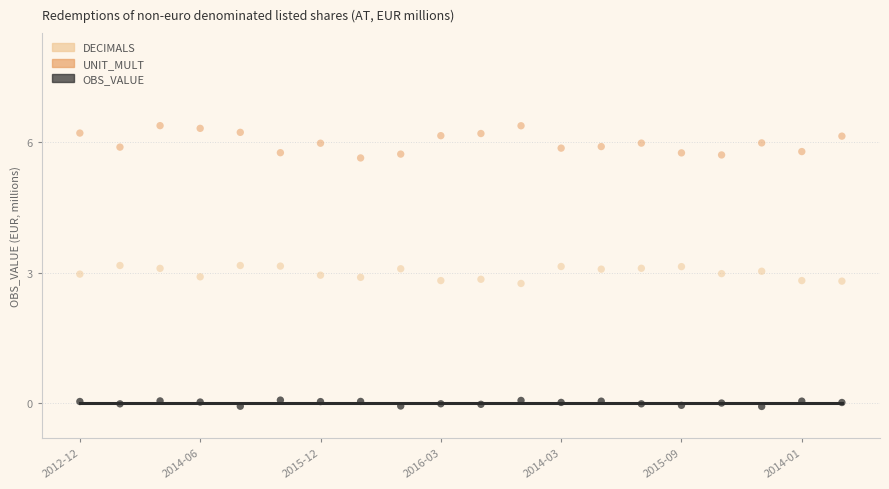

Which series has the widest spread of Y values?

UNIT_MULT